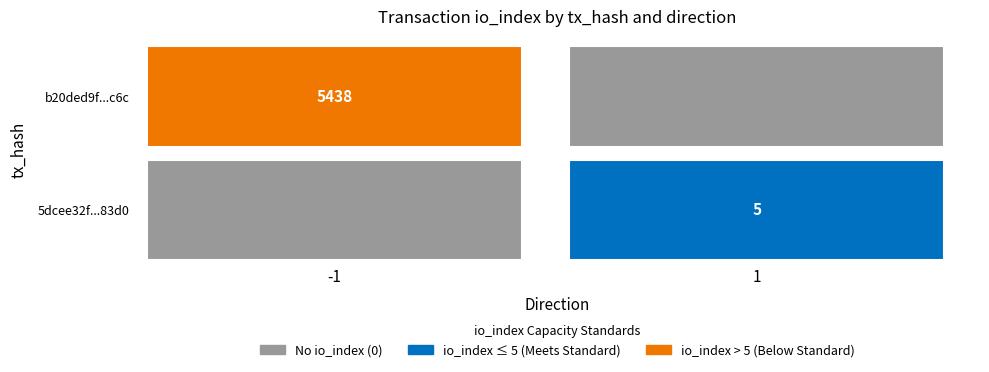

How many b20ded9f0ab7c119cdbb5acae41c73daffc0c6c values are between -1 and 5438?

2